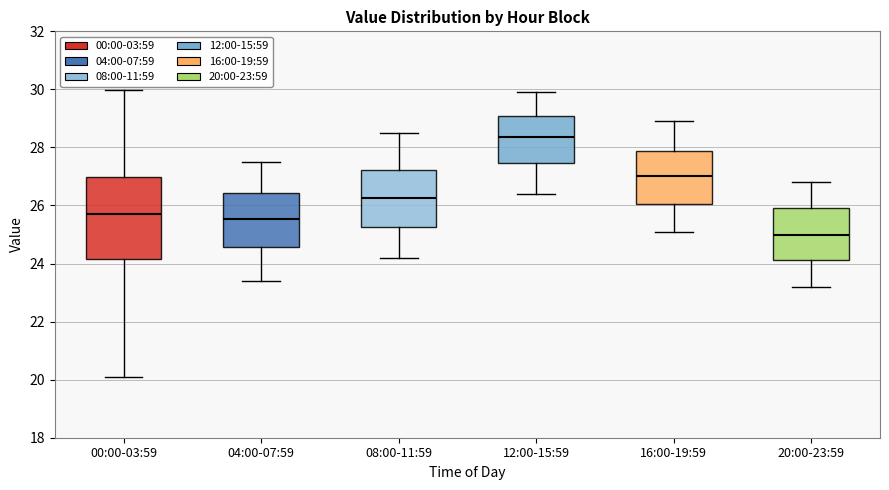

Comparing the boxes themselves (not the whiskers), which one is the tallest?

00:00-03:59